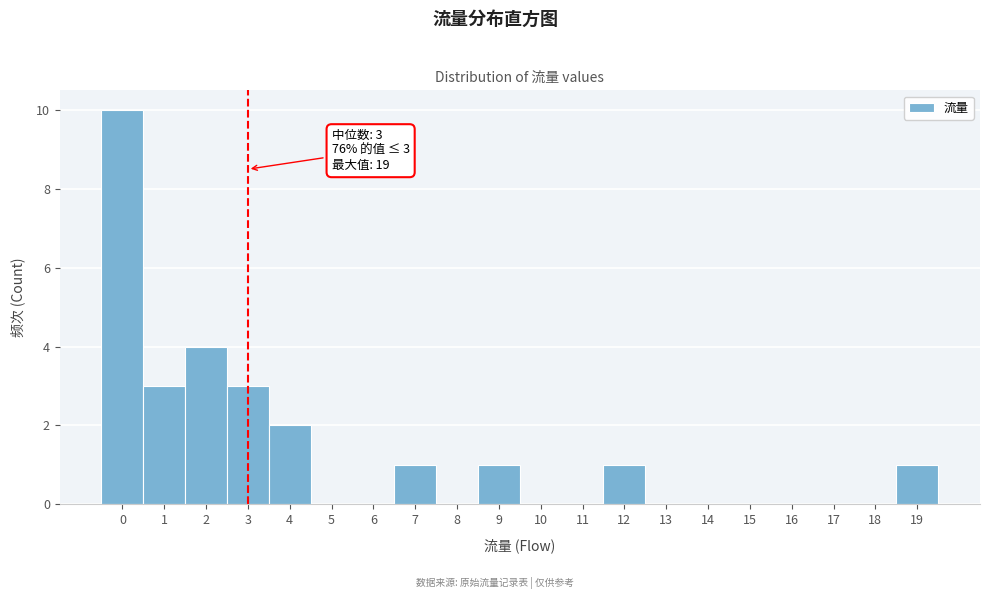

Over which range of the x-axis is the bar tallest?

-0.5 to 0.5